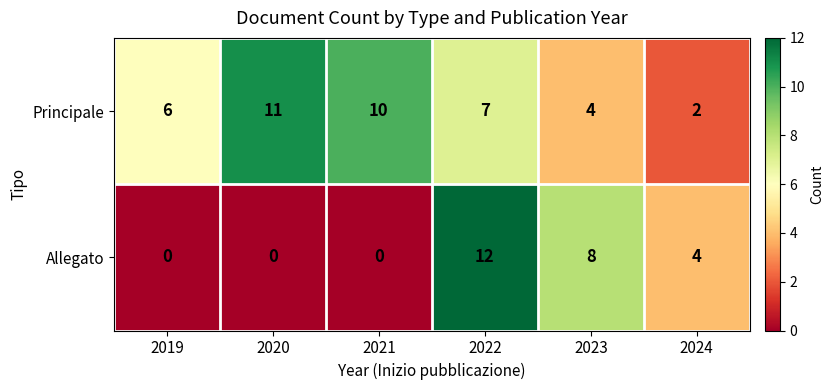

Reading left to right, what are all the values shown in this chart?

Principale: 2019=6	2020=11	2021=10	2022=7	2023=4	2024=2
Allegato: 2019=0	2020=0	2021=0	2022=12	2023=8	2024=4